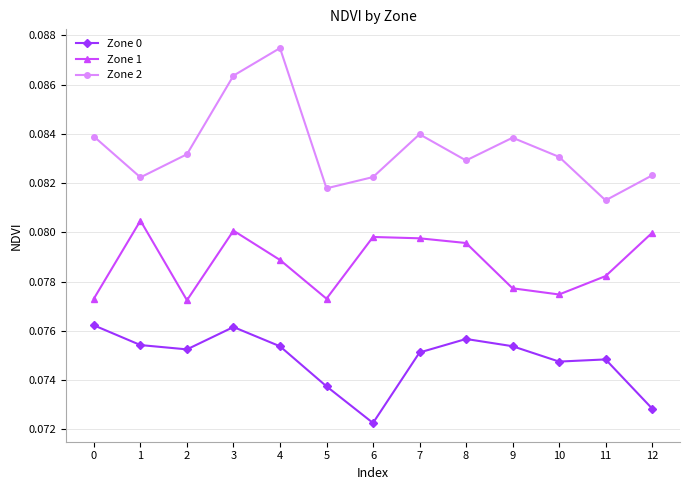

What are all the series names shown in the legend?

Zone 0, Zone 1, Zone 2